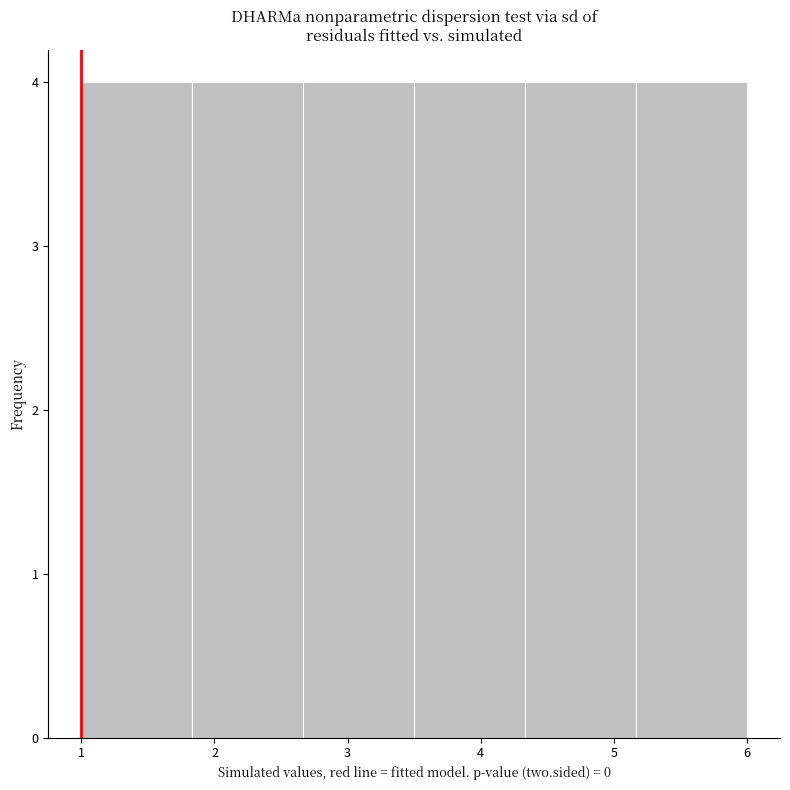

Reading left to right, list every bar in this chart as the range it spans on the x-axis followed by its height. Neither the bar edges nor the heights are printed on the chart, so give them approximately, as read against the axes.

1.0 to 1.8: 4
1.8 to 2.7: 4
2.7 to 3.5: 4
3.5 to 4.3: 4
4.3 to 5.2: 4
5.2 to 6.0: 4